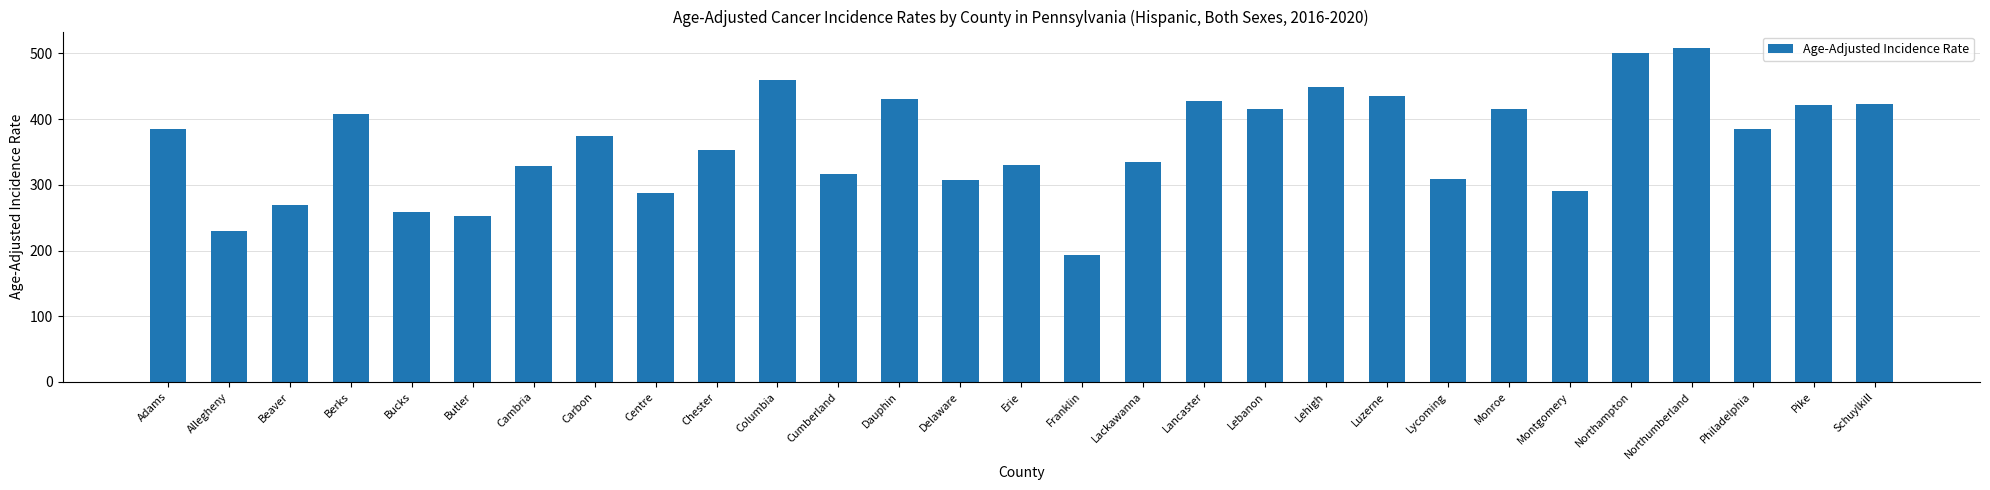

True or false: the data shows 111.6 at Columbia.

False